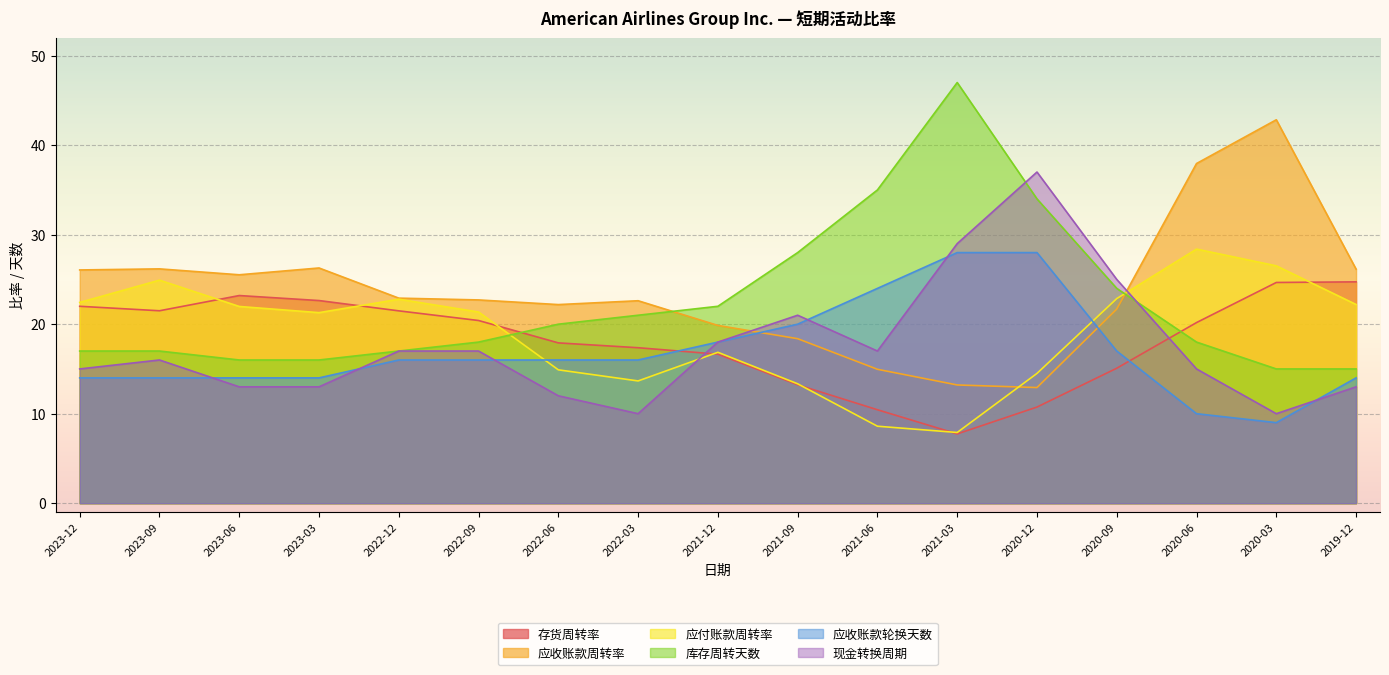

Rank the series by their maximum value, from highest to lowest.

库存周转天数, 应收账款周转率, 现金转换周期, 应付账款周转率, 应收账款轮换天数, 存货周转率